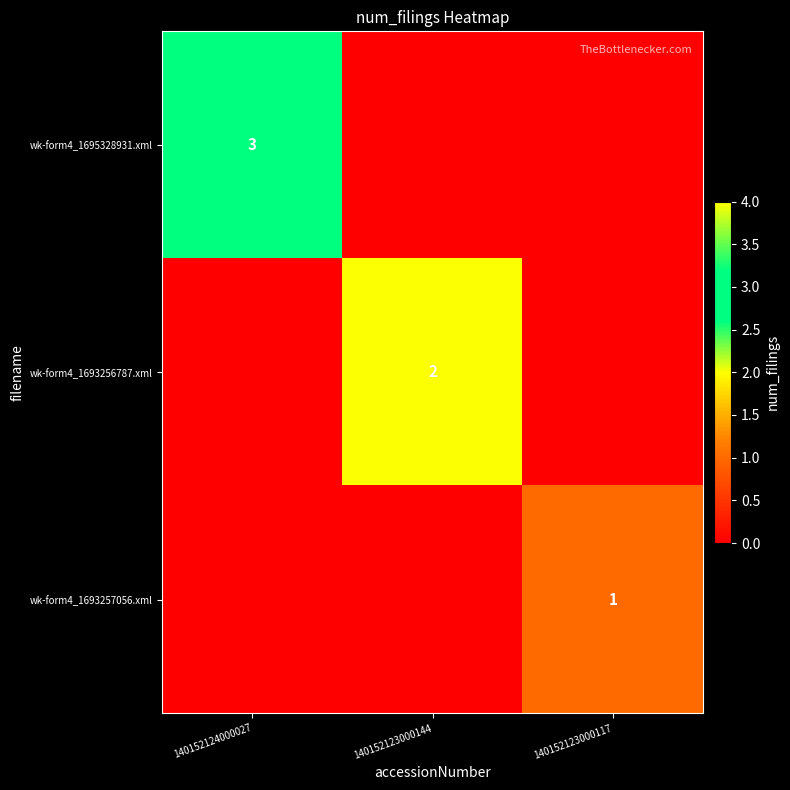

What is the spread (max minus min) of values at 140152123000144?

2